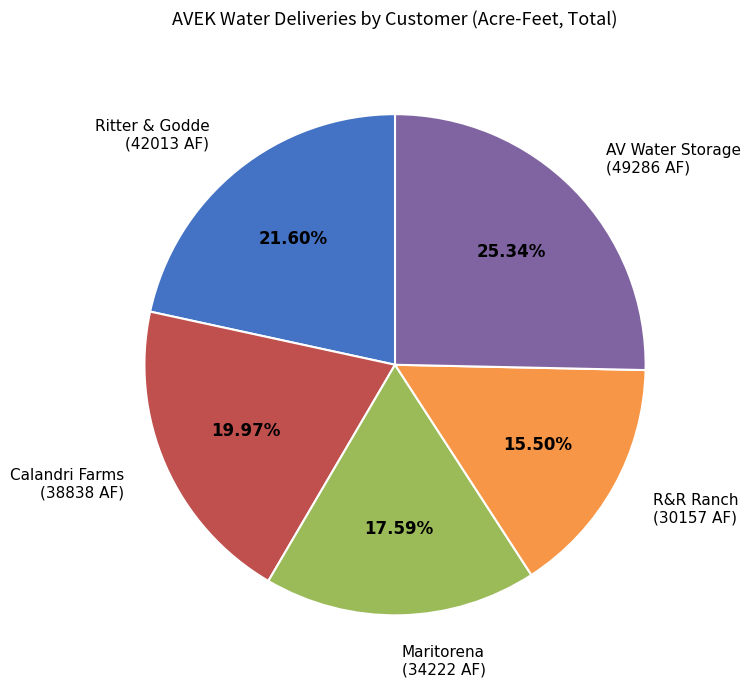

To the nearest percent, what is the average slice percentage?

20%